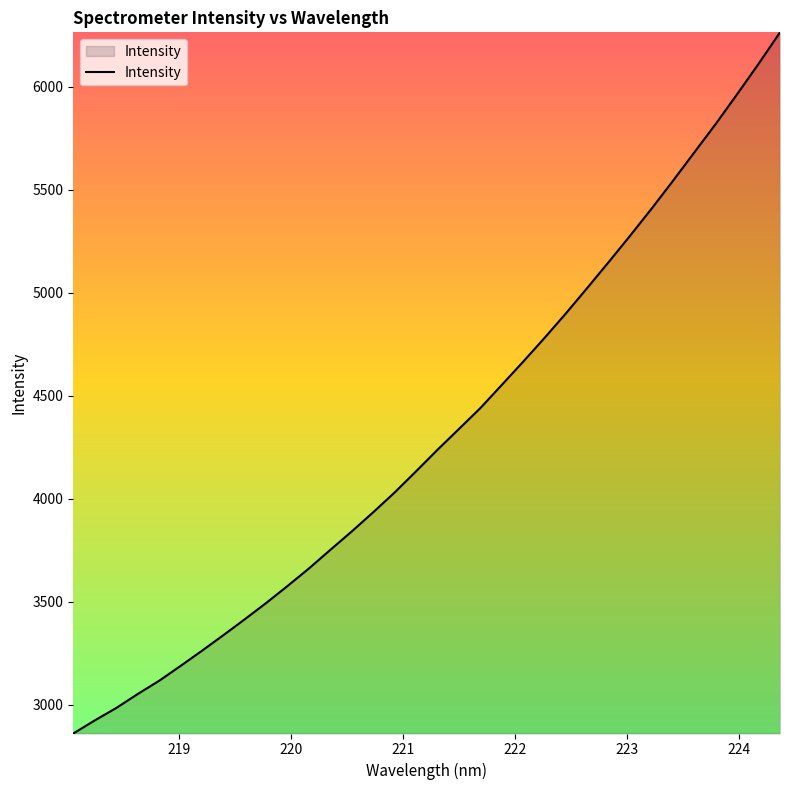

What is the greatest value displayed?

6265.2